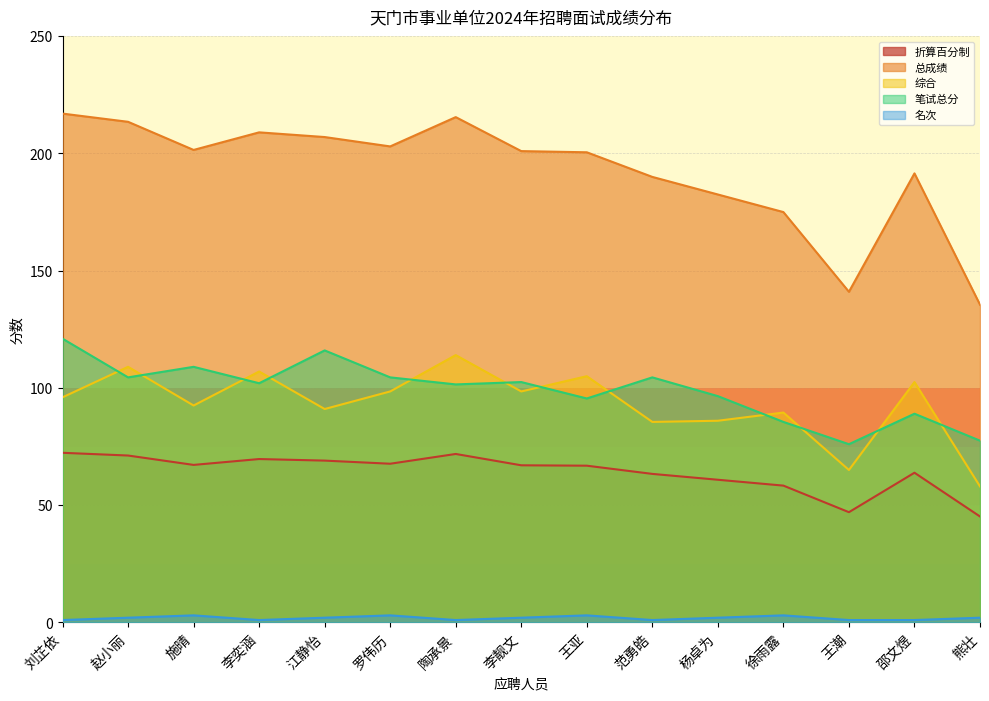

True or false: 综合 and 笔试总分 intersect in this chart.

True